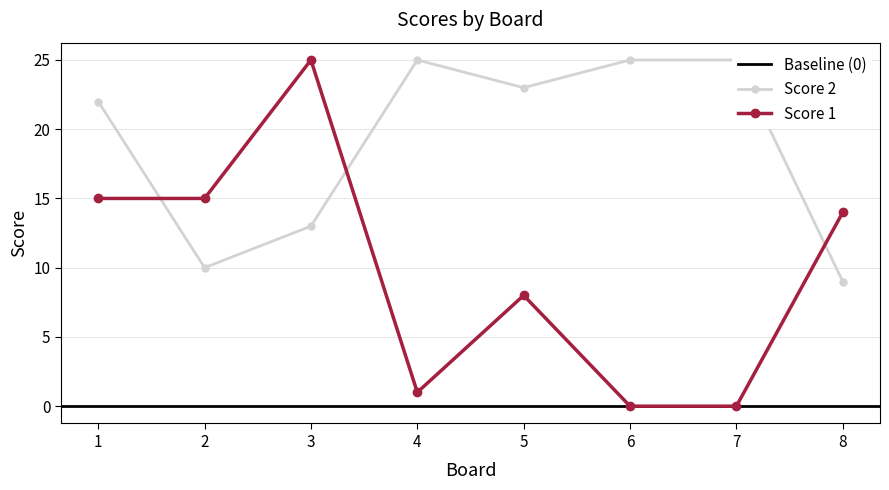

In Score 2, how many points are higher than both neighbors (excluding endpoints)?

1